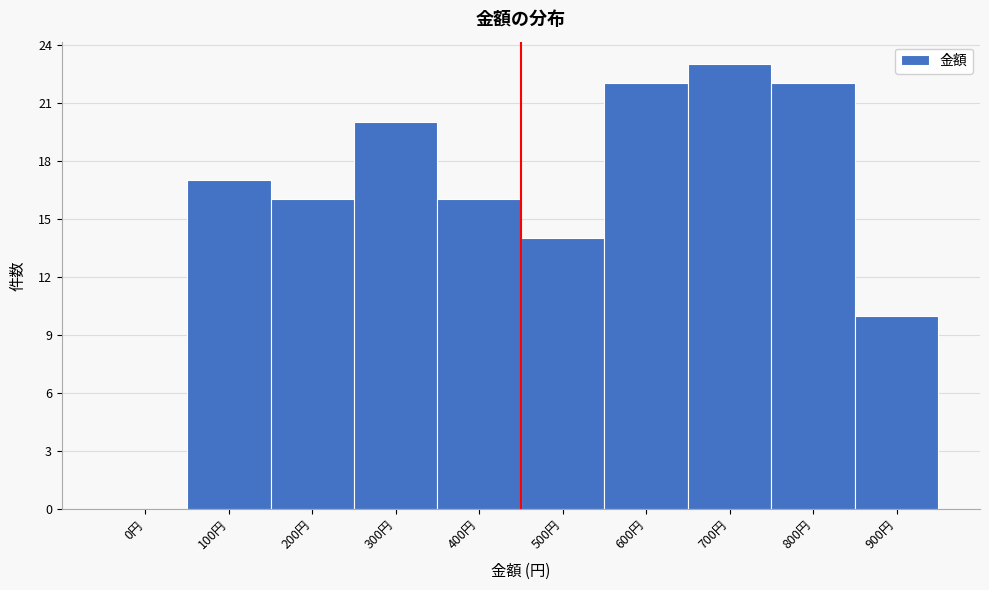

Reading right to left, list all the values displayed in this chart.

900円=10	800円=22	700円=23	600円=22	500円=14	400円=16	300円=20	200円=16	100円=17	0円=0